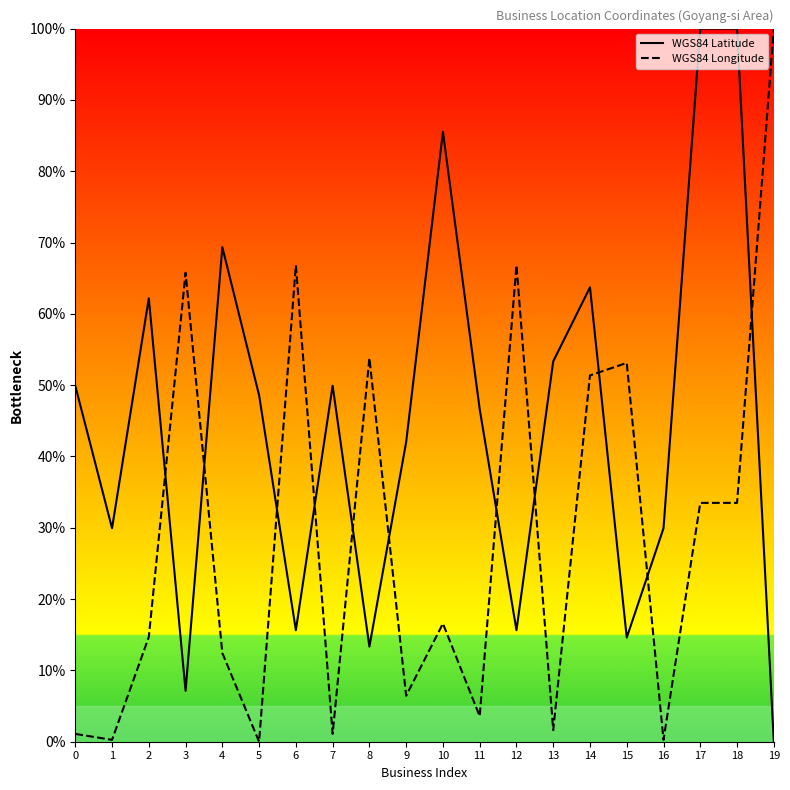

Is the value of WGS84 Latitude at 9 greater than the value of WGS84 Longitude at 2?

Yes